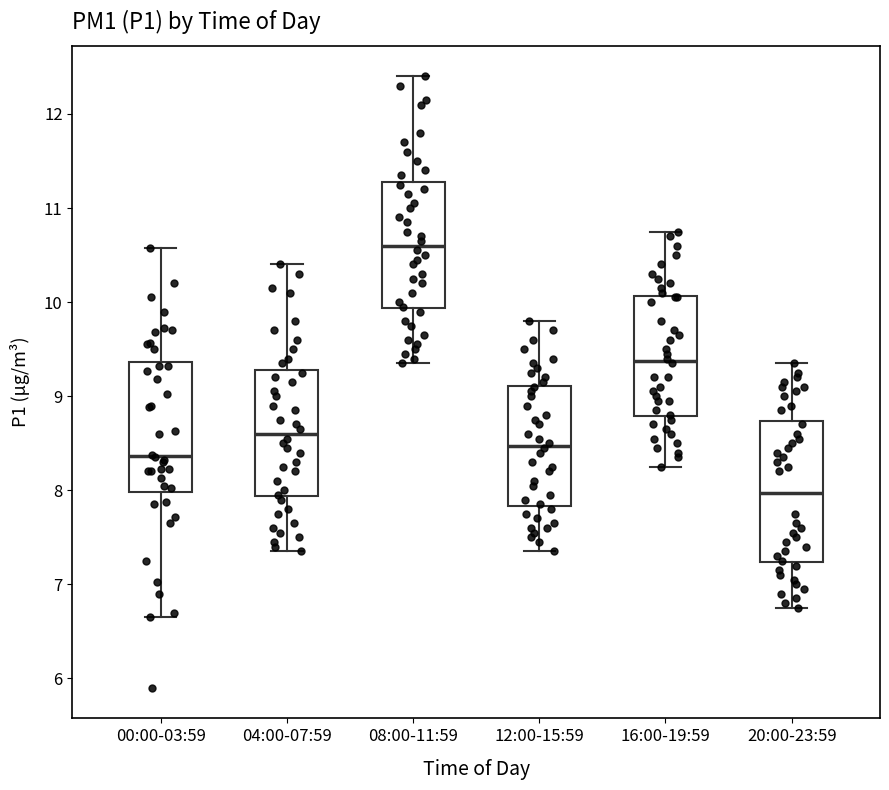

Reading left to right, transcribe this box plot: for each box, give where its median line is, the range the box spans, and where its two whiskers end, as read against the y-axis. The values are not printed on the chart, so give them approximately, as read against the axis.

00:00-03:59: median 8.4, box 8.0 to 9.4, whiskers 6.7 to 10.6
04:00-07:59: median 8.6, box 7.9 to 9.3, whiskers 7.4 to 10.4
08:00-11:59: median 10.6, box 9.9 to 11.3, whiskers 9.4 to 12.4
12:00-15:59: median 8.5, box 7.8 to 9.1, whiskers 7.4 to 9.8
16:00-19:59: median 9.4, box 8.8 to 10.1, whiskers 8.3 to 10.8
20:00-23:59: median 8.0, box 7.2 to 8.7, whiskers 6.8 to 9.4